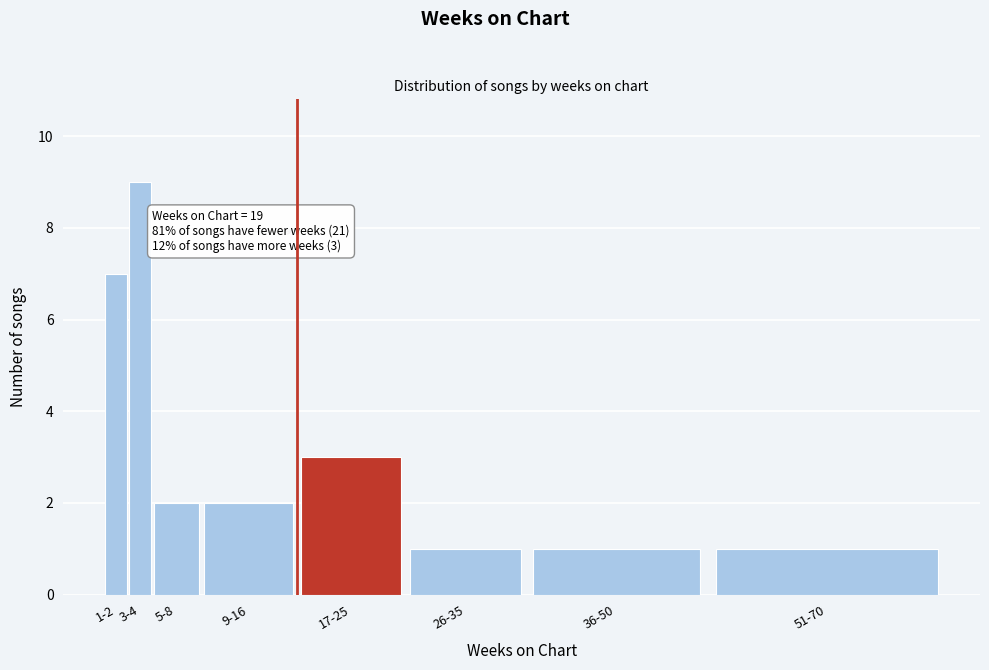

Reading left to right, transcribe all the data shown in this chart.

1-2=7	3-4=9	5-8=2	9-16=2	17-25=3	26-35=1	36-50=1	51-70=1